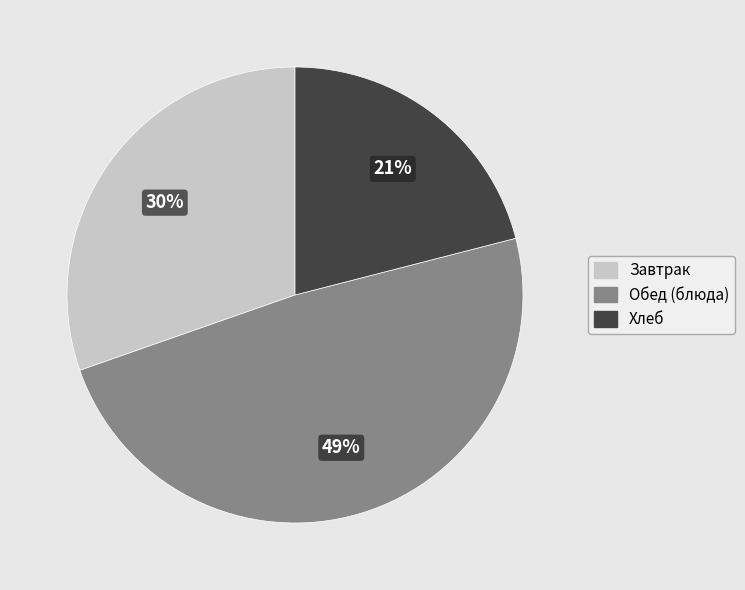

Is it true that Хлеб is 21% of the pie?

True